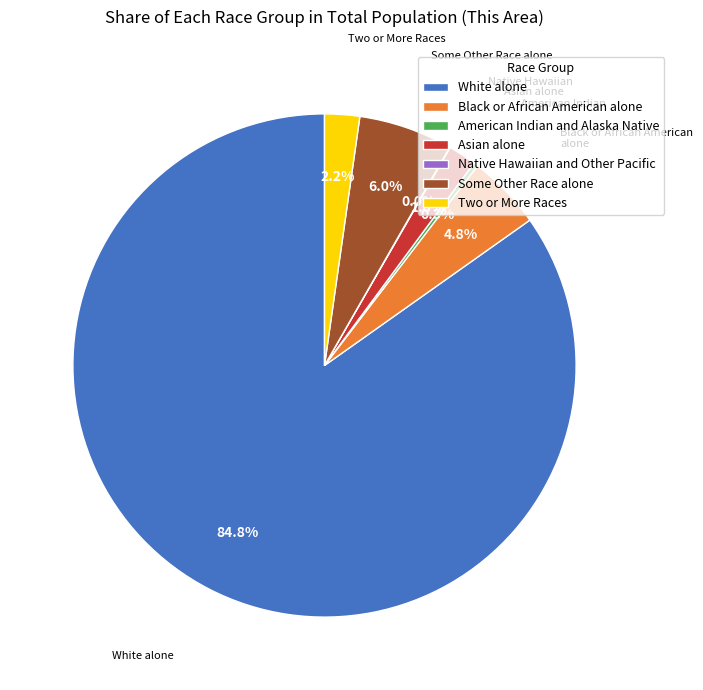

What is the largest slice in the pie chart?

White alone